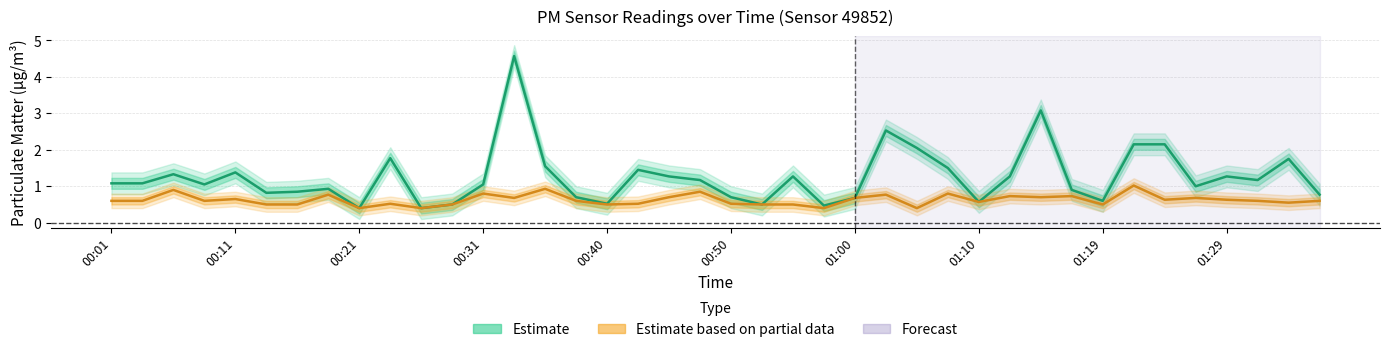

Rank the categories by PM2.5 (P1) – Estimate value from highest to lowest.

13, 30, 25, 33, 34, 26, 01:29, 38, 14, 27, 17, 00:40, 00:21, 18, 22, 29, 36, 19, 37, 00:01, 00:11, 00:31, 12, 35, 01:10, 31, 01:00, 00:50, 39, 15, 20, 24, 32, 28, 16, 11, 21, 23, 01:19, 10